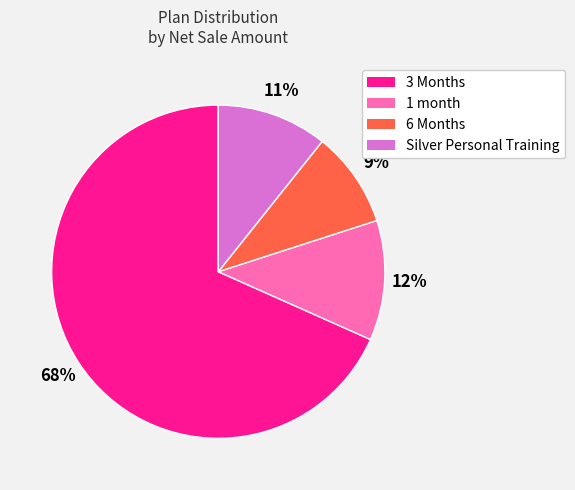

To the nearest percent, what is the average slice percentage?

25%